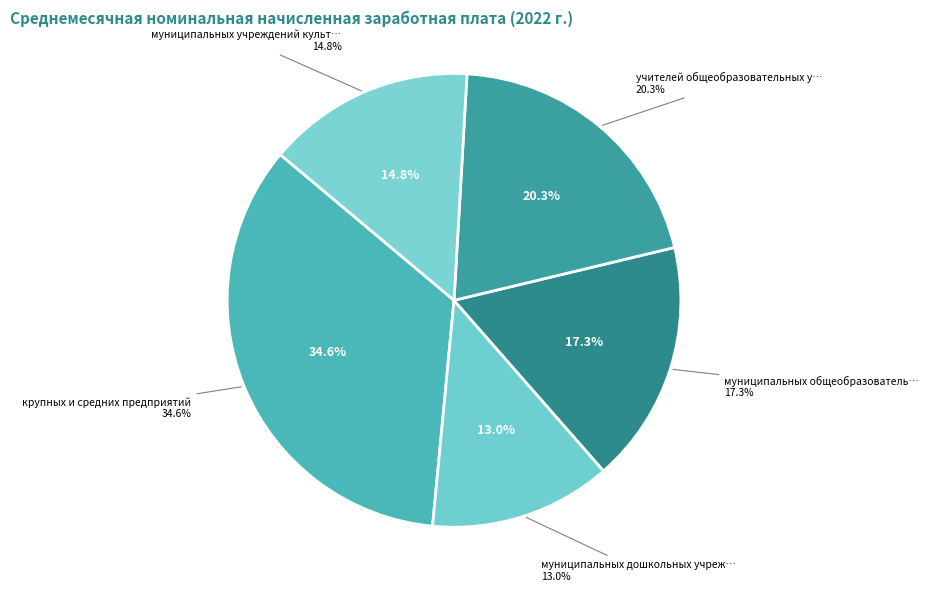

Is there a majority slice in this chart?

No